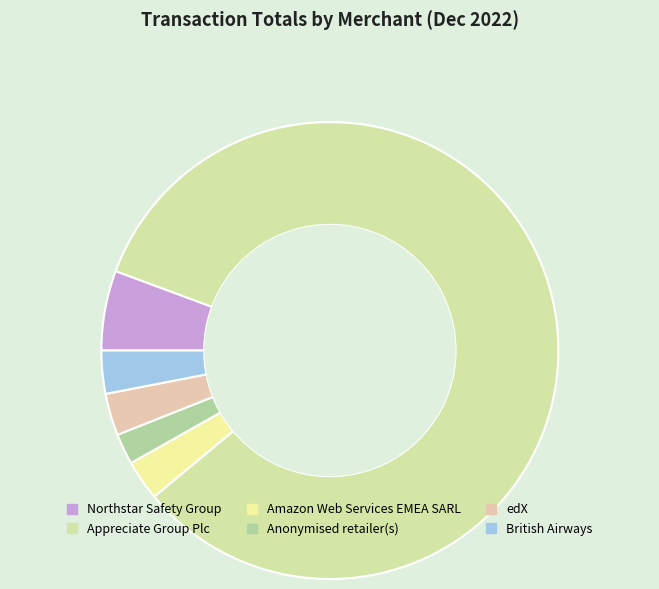

The British Airways slice represents 3% of the pie. True or false?

True